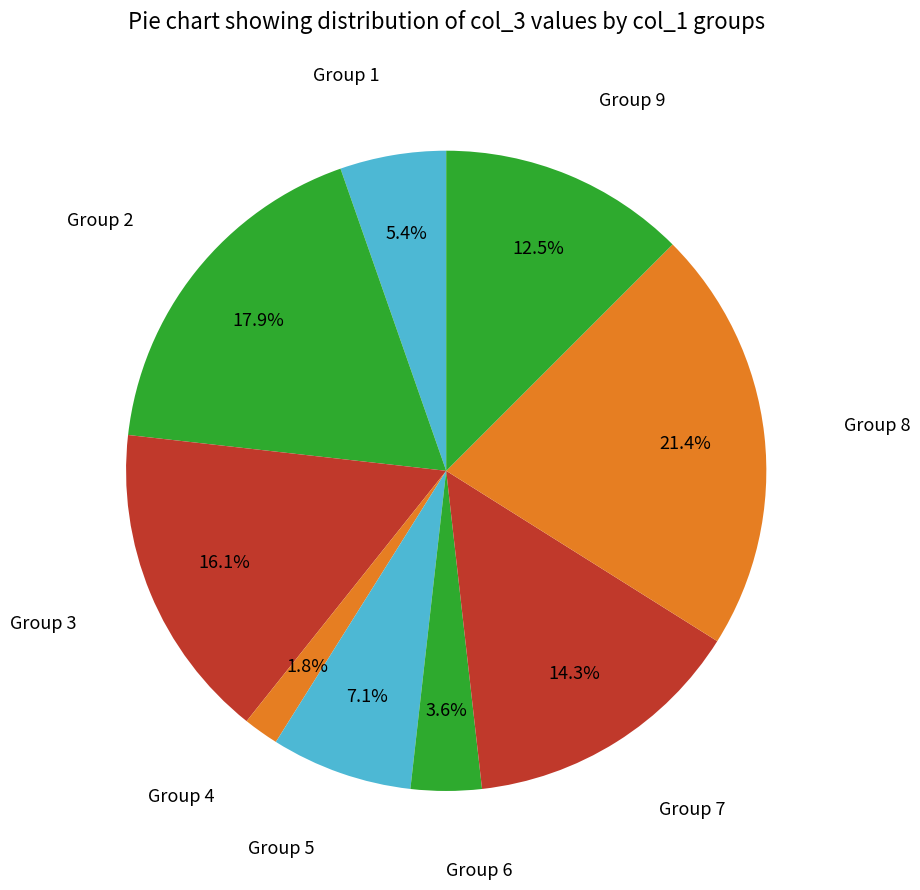

What is the largest slice in the pie chart?

Group 8